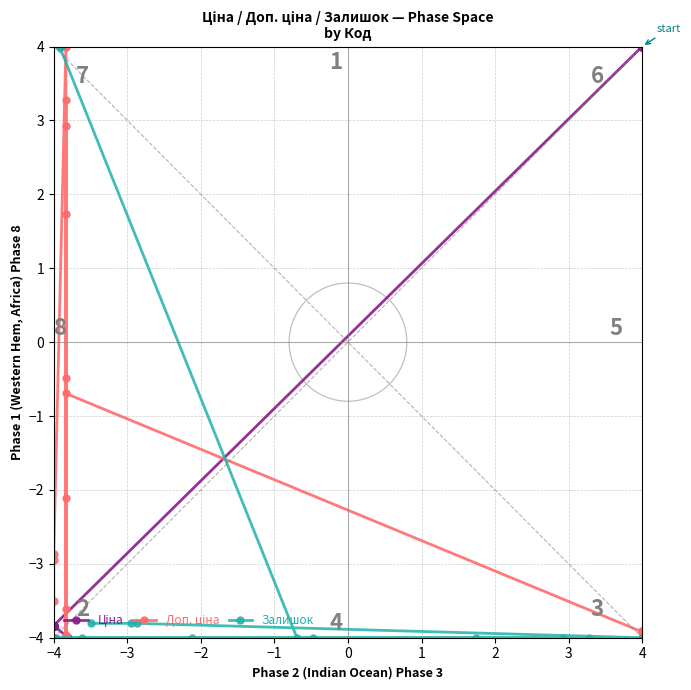

What is the minimum value shown in the chart?

-4.0